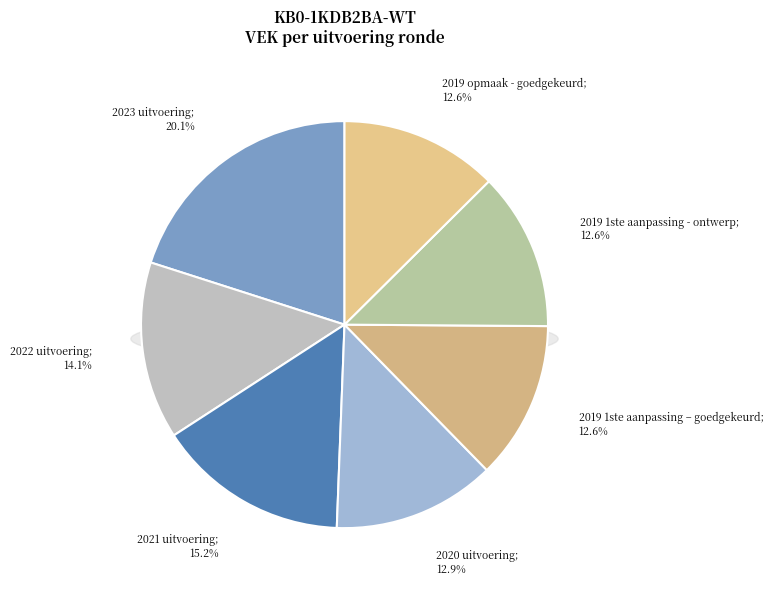

Is there any slice that represents more than half of the pie?

No